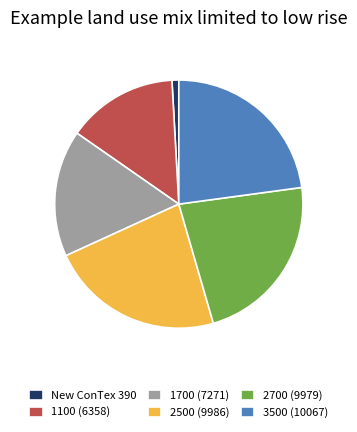

Does any single category account for the majority?

No